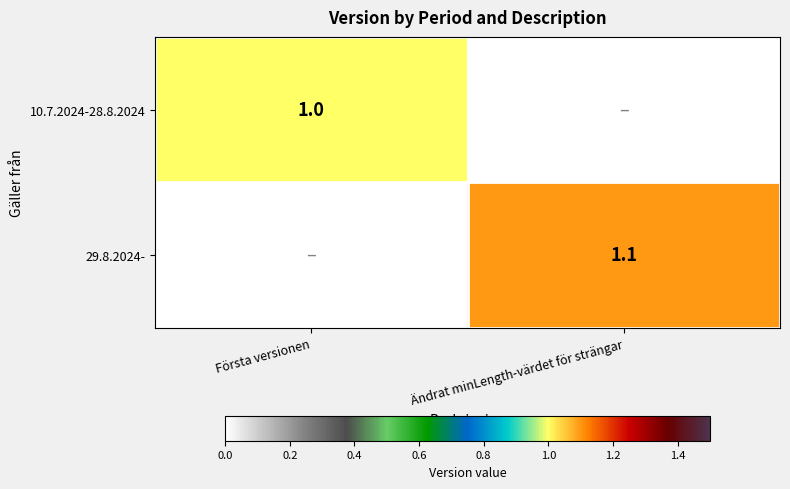

What is the maximum value shown in the chart?

1.1